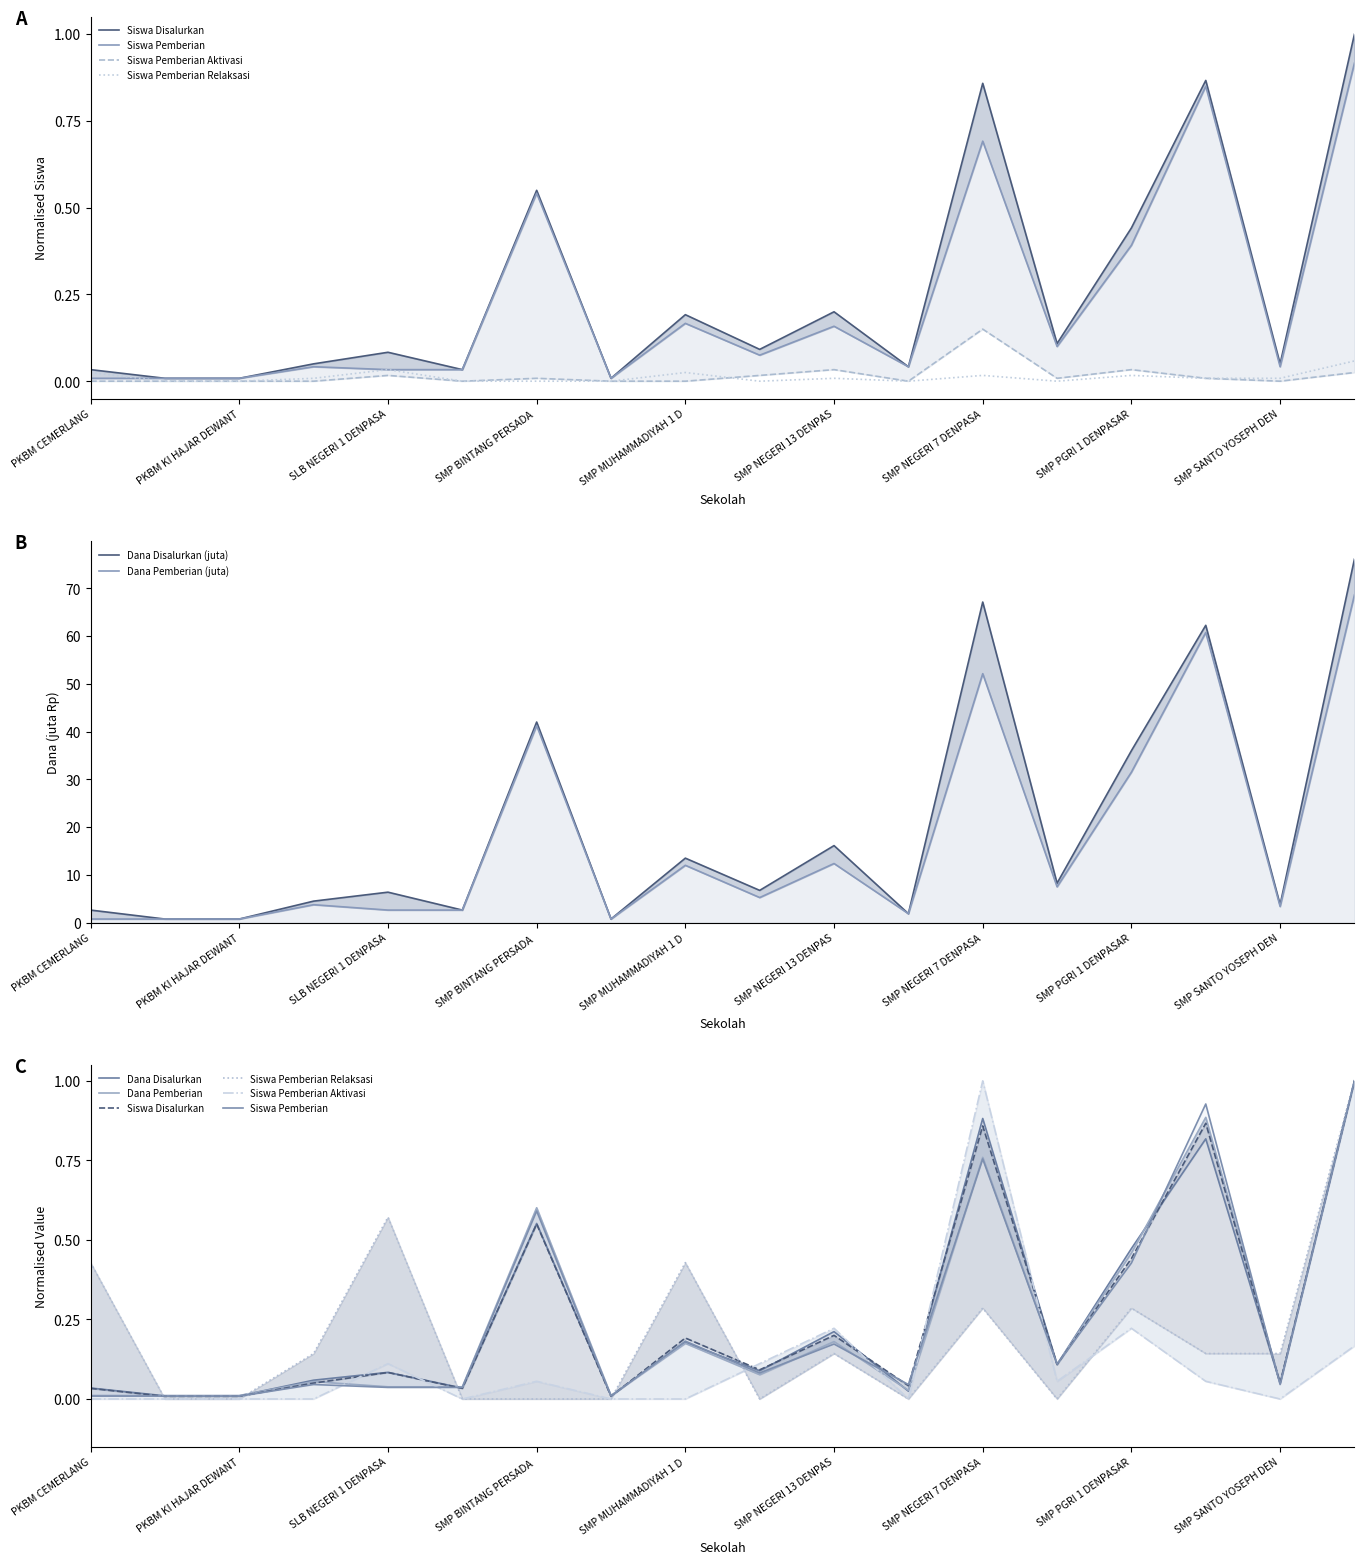

At how many categories does at least one series exceed 0?

18